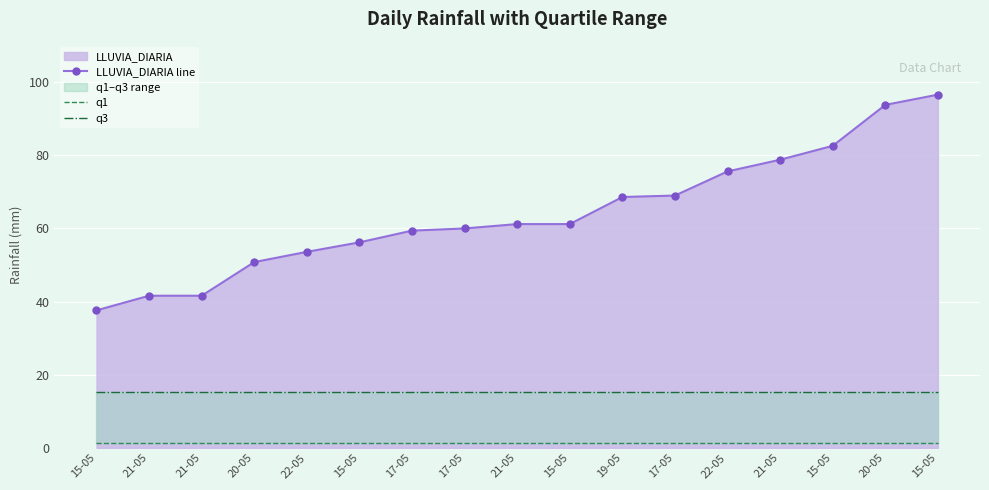

True or false: q3 and LLUVIA_DIARIA line cross at least once.

False